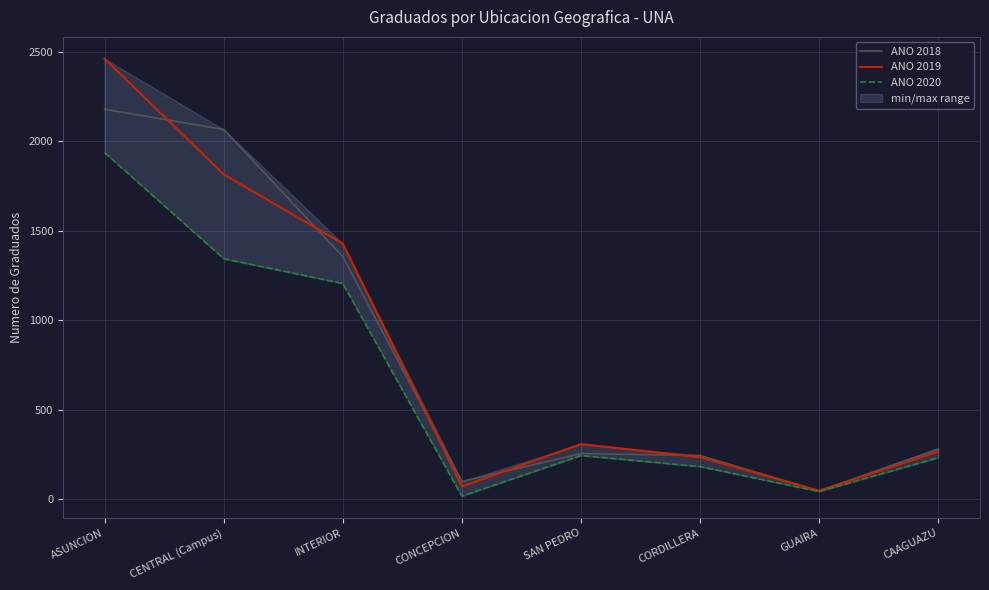

Is the value of ANO 2019 at INTERIOR greater than the value of ANO 2018 at CENTRAL (Campus)?

No